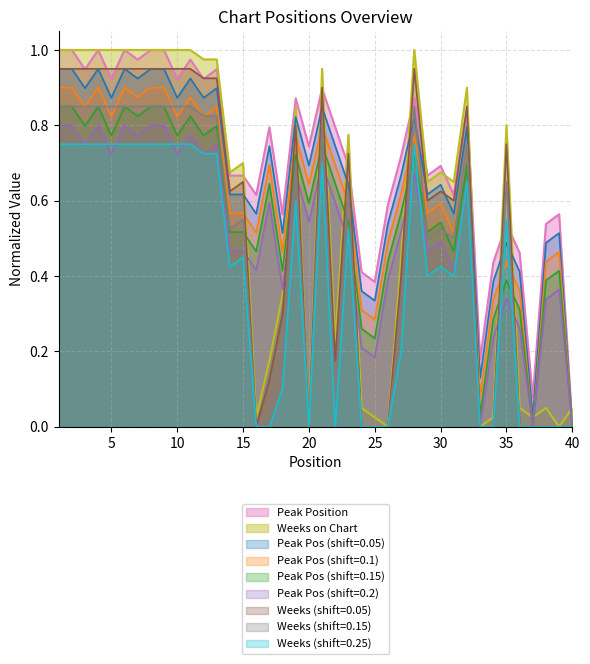

What is the sum of all Peak Position values?

28.5